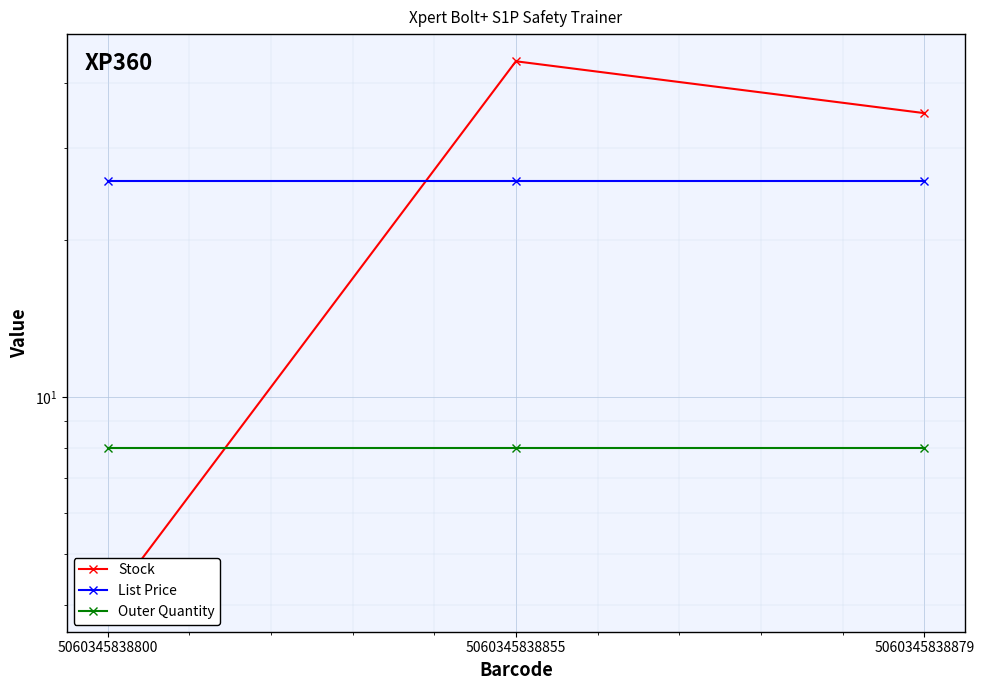

Which series has the widest spread of values?

Stock